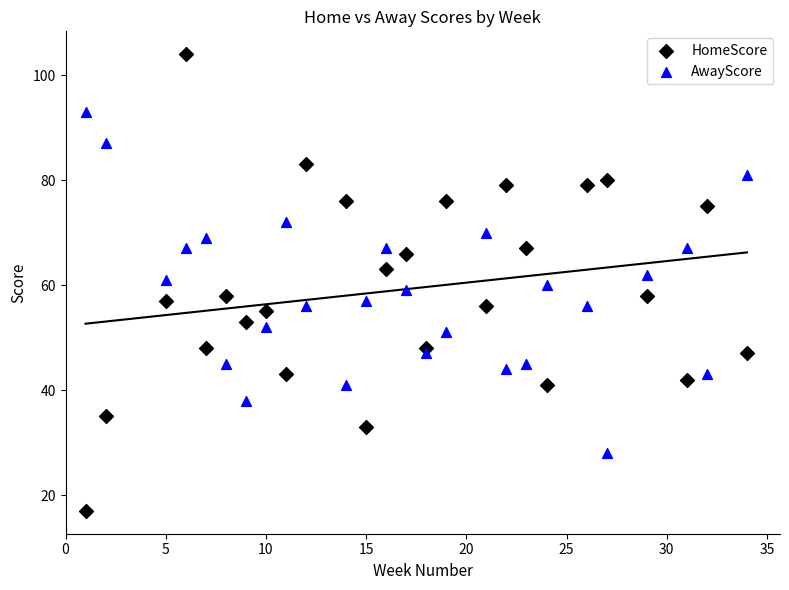

Which series has the largest Y range (max minus min)?

HomeScore